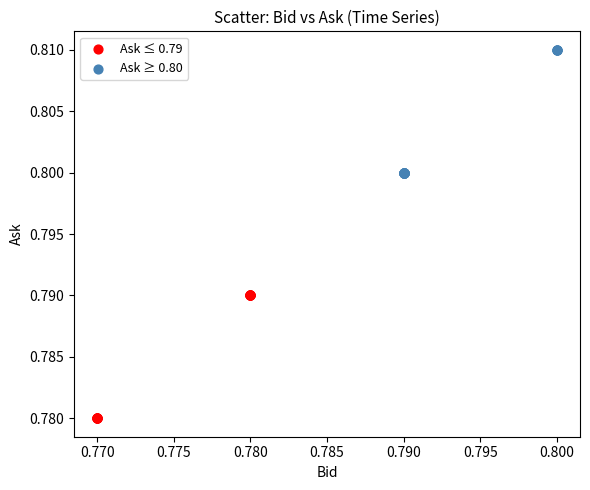

Which series reaches the maximum Y coordinate?

Ask ≥ 0.80